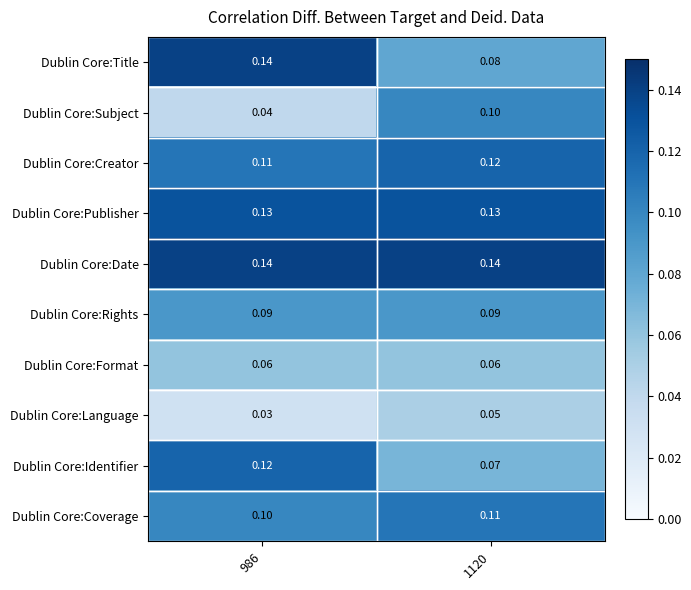

At 1120, list the series in order from smallest to largest.

Dublin Core:Language, Dublin Core:Format, Dublin Core:Identifier, Dublin Core:Title, Dublin Core:Rights, Dublin Core:Subject, Dublin Core:Coverage, Dublin Core:Creator, Dublin Core:Publisher, Dublin Core:Date